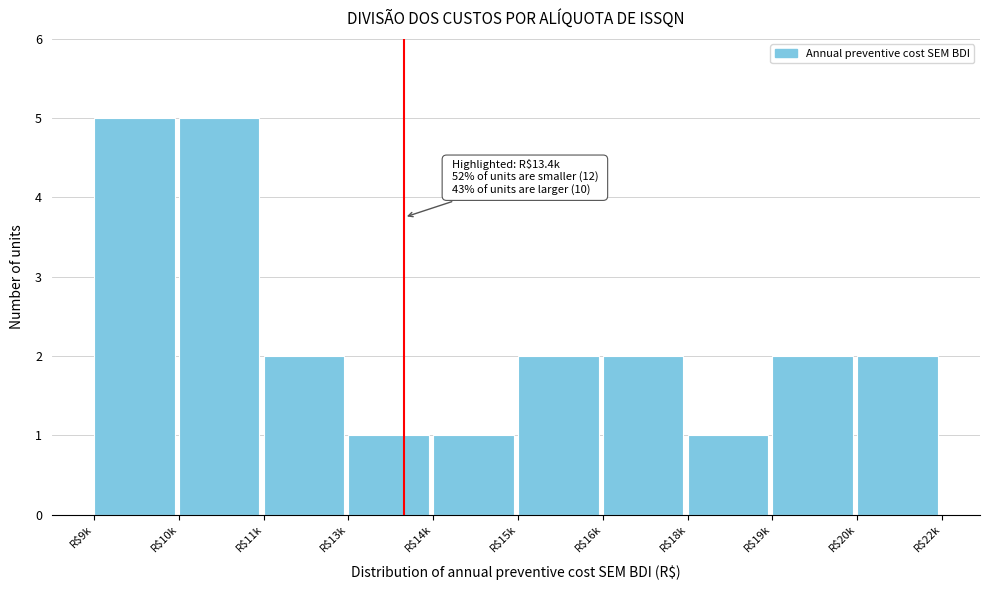

Reading left to right, list all the values displayed in this chart.

5	5	2	1	1	2	2	1	2	2